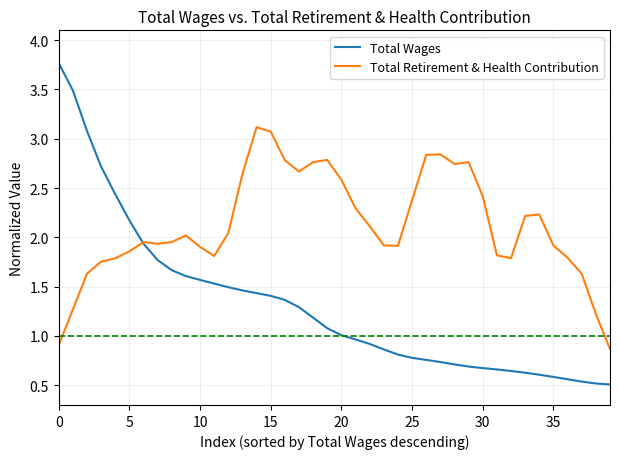

What is the greatest value displayed?

3.8